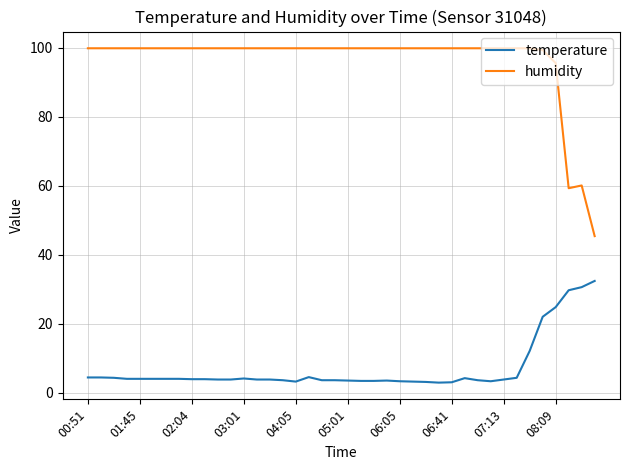

Rank the series by their average value, from lowest to highest.

temperature, humidity